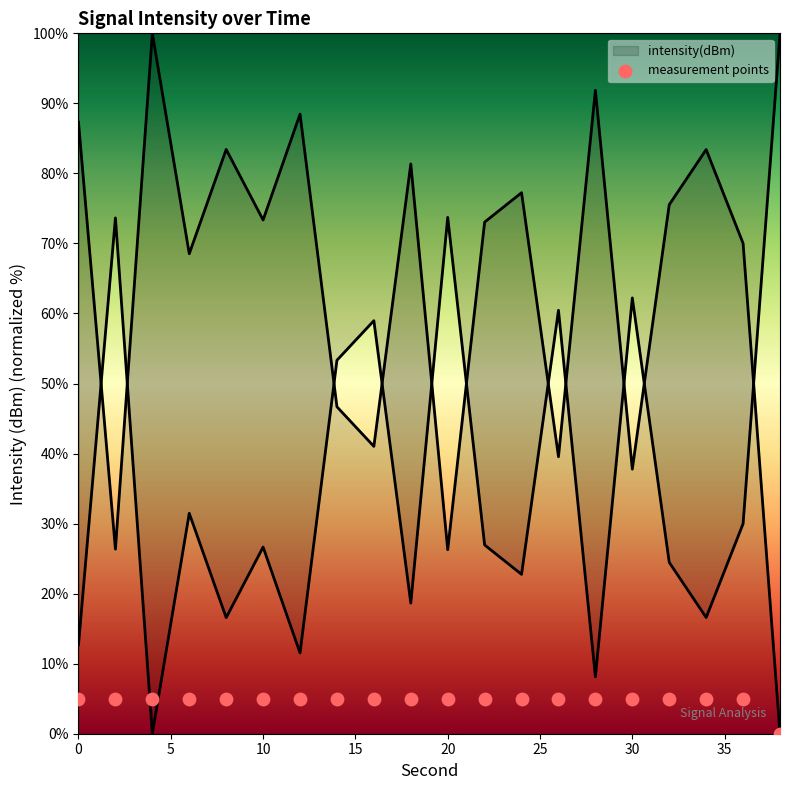

What is the ratio of the value at 30 to the value at 18?

0.5